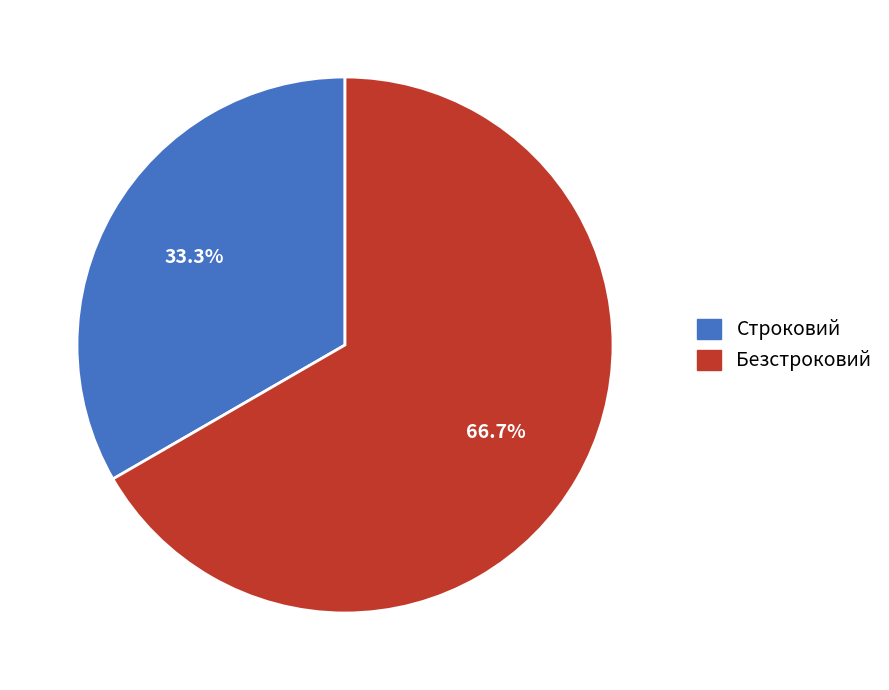

Between Безстроковий and Строковий, which is larger?

Безстроковий